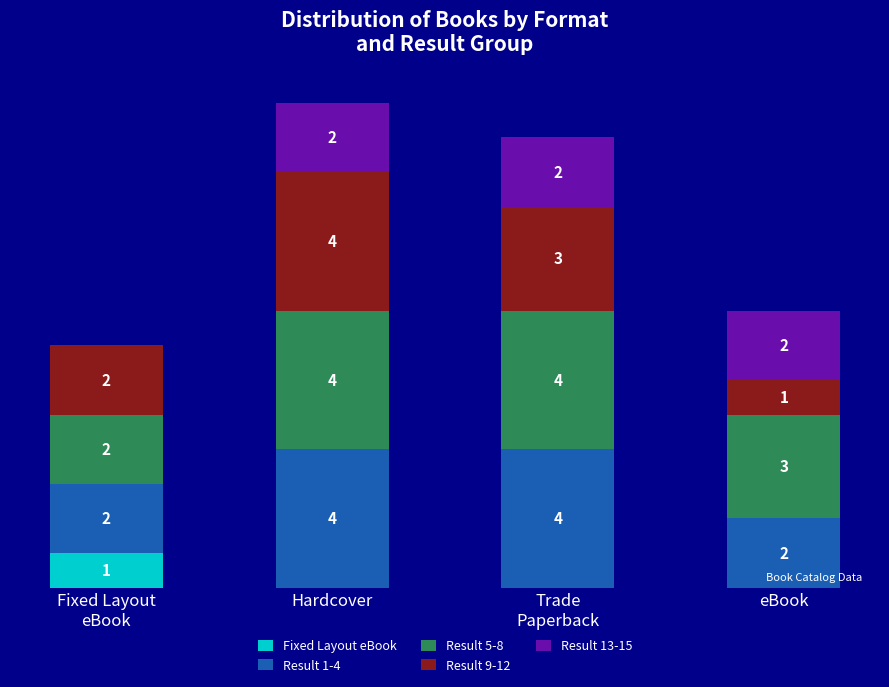

At which category is the sum across all series the highest?

Hardcover